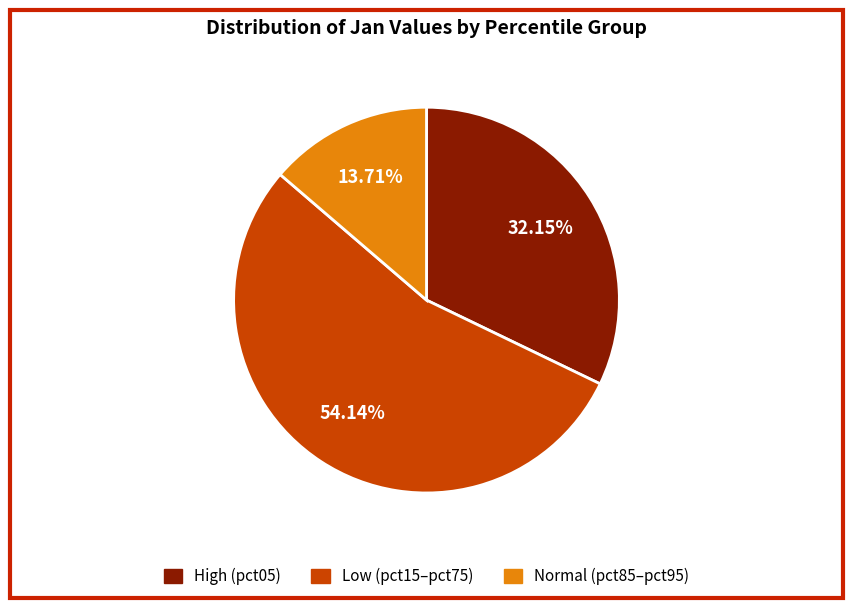

Is there a majority slice in this chart?

Yes